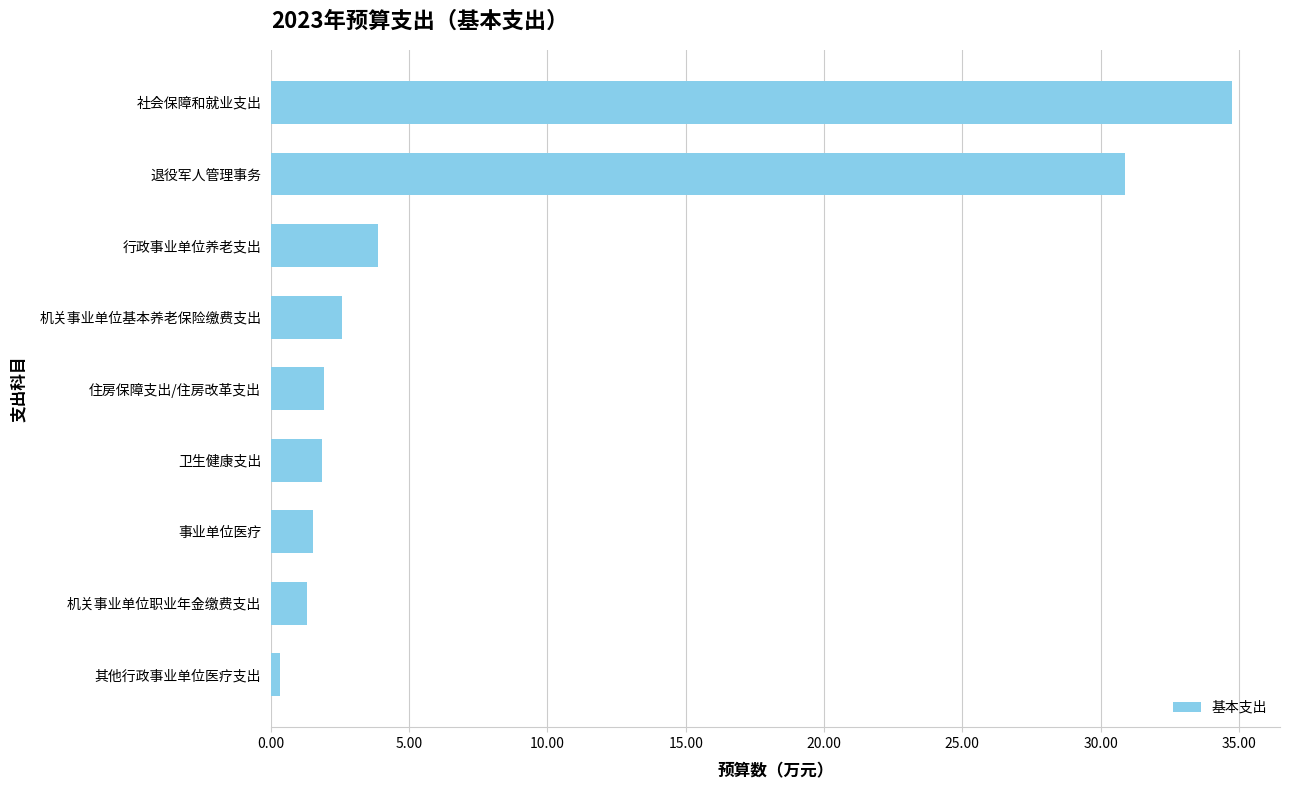

Reading bottom to top, extract all data points from this chart.

其他行政事业单位医疗支出=0.3	机关事业单位职业年金缴费支出=1.3	事业单位医疗=1.5	卫生健康支出=1.9	住房保障支出/住房改革支出=1.9	机关事业单位基本养老保险缴费支出=2.6	行政事业单位养老支出=3.9	退役军人管理事务=30.9	社会保障和就业支出=34.8